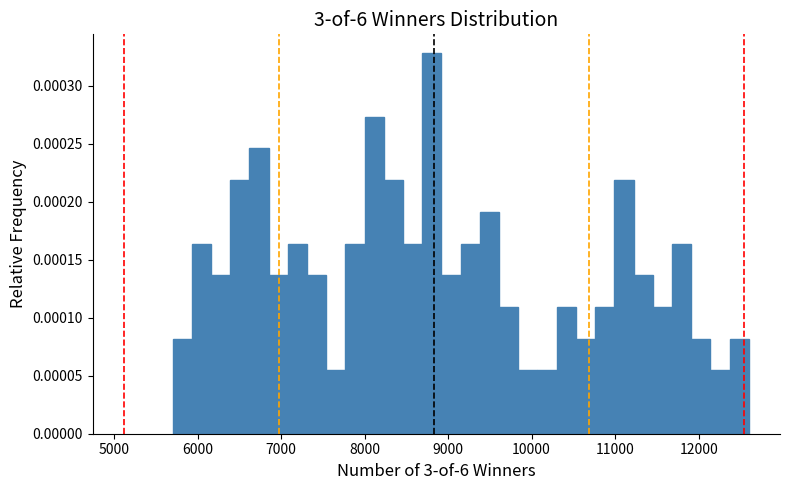

Around what value on the x-axis is the tallest bar? Give the approximate position of its centre, as read against the axis.

8800